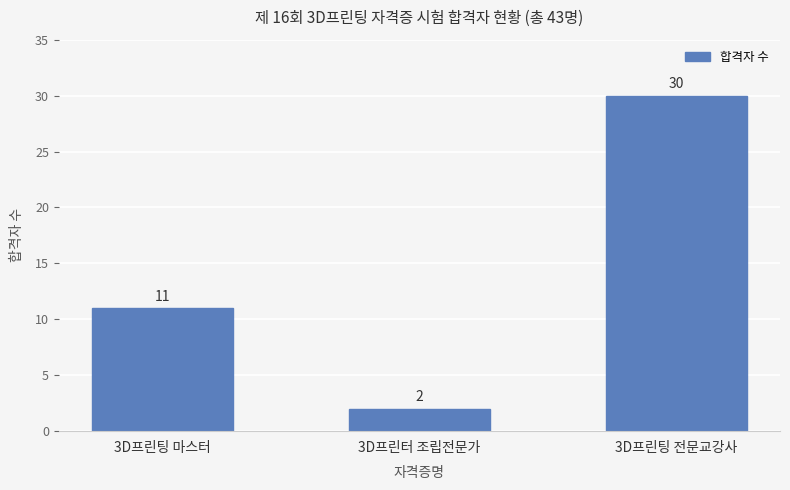

Between 3D프린팅 마스터 and 3D프린터 조립전문가, which is larger?

3D프린팅 마스터